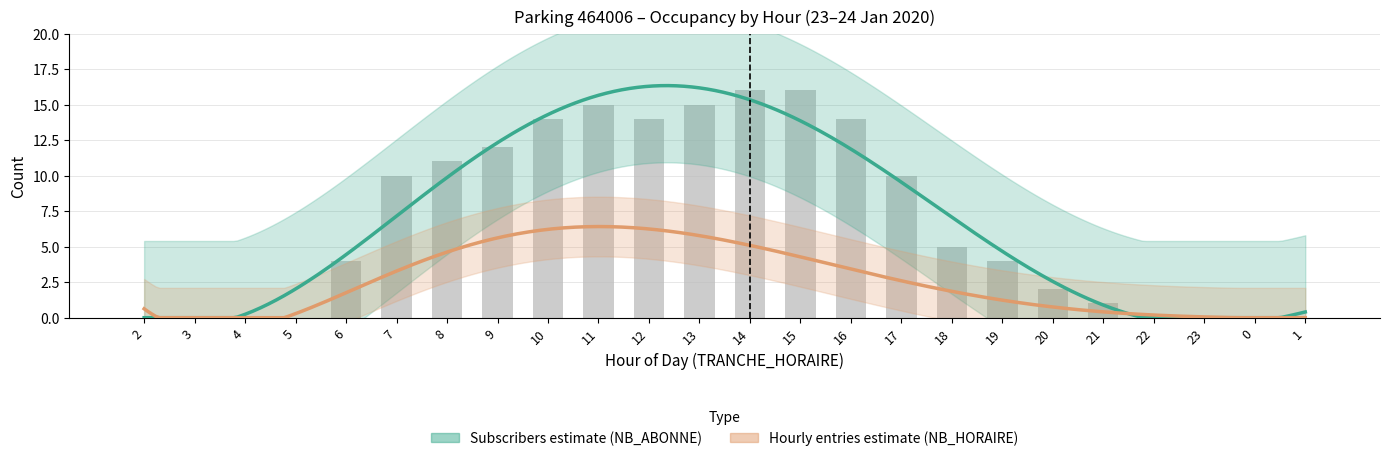

What is the average value?

7